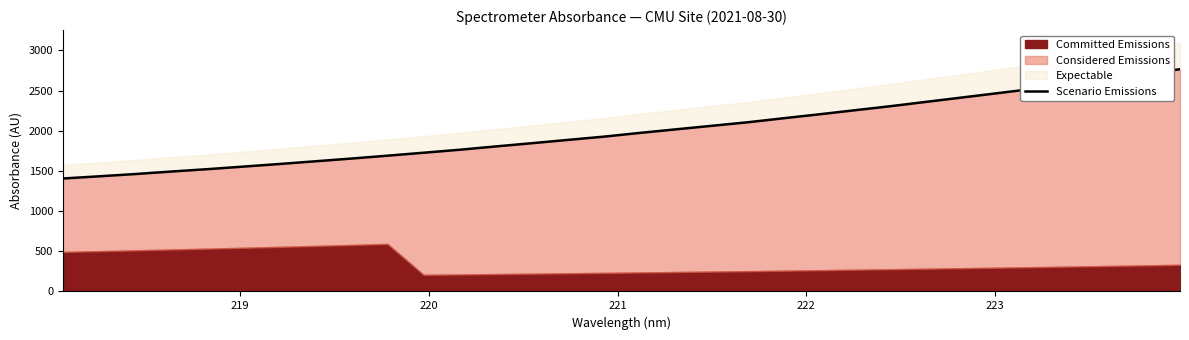

How many lines are shown in the chart?

1